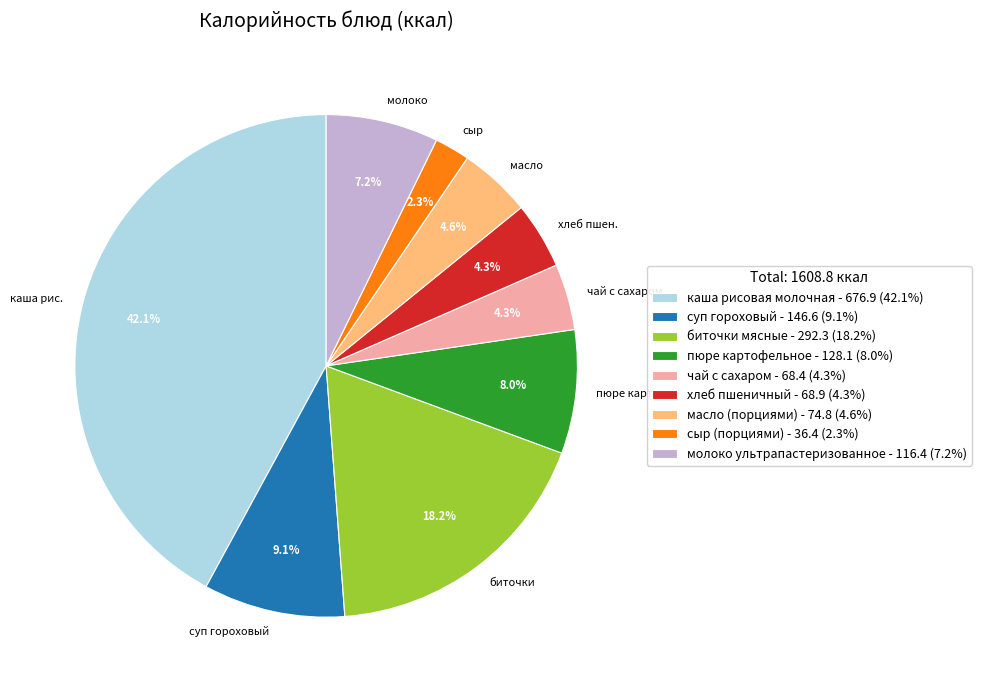

To the nearest percent, what is the combined percentage of пюре картофельное and масло (порциями)?

13%